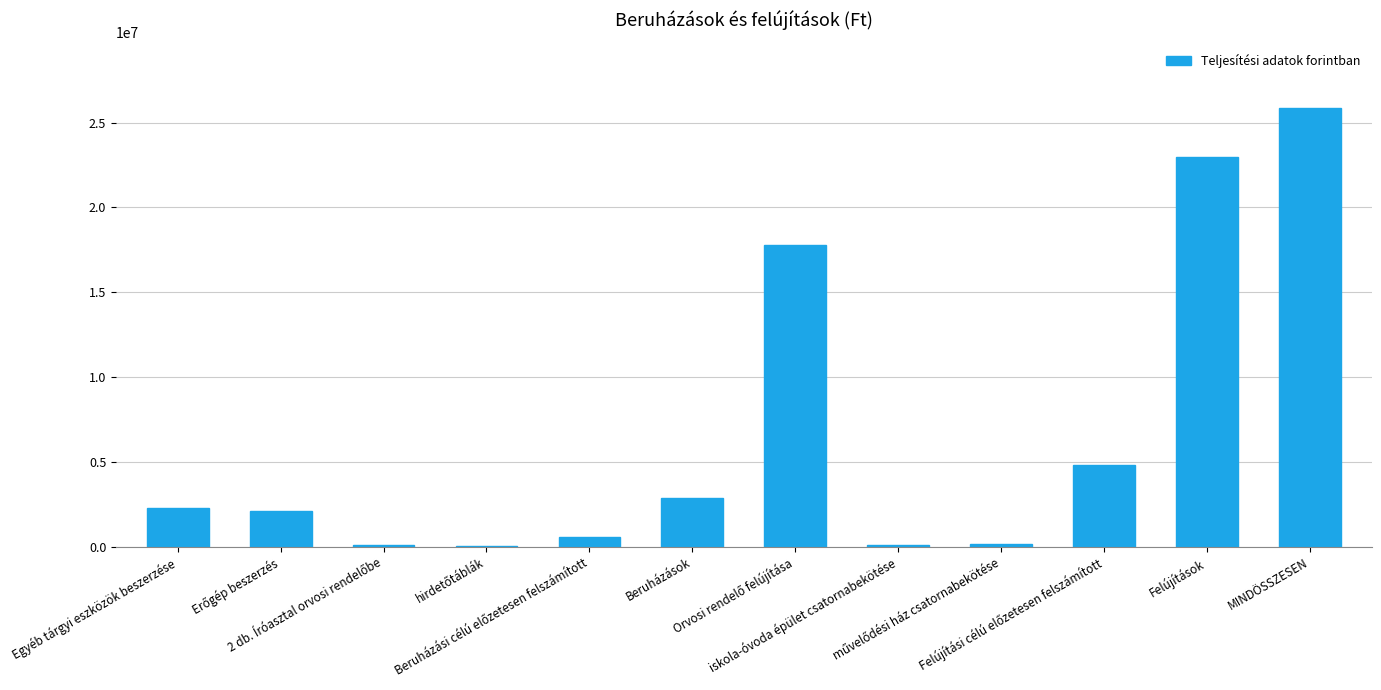

Count the number of data series in this chart.

1